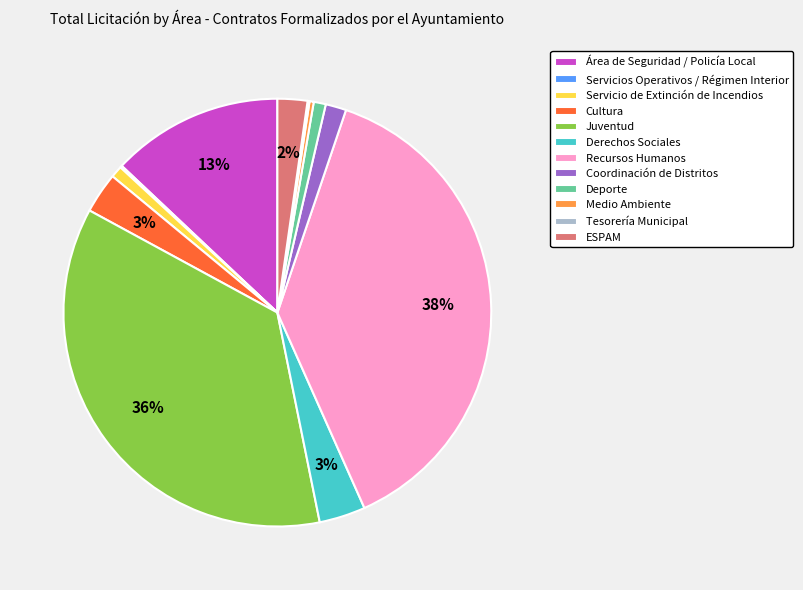

True or false: Servicio de Extinción de Incendios accounts for 1% of the total.

True